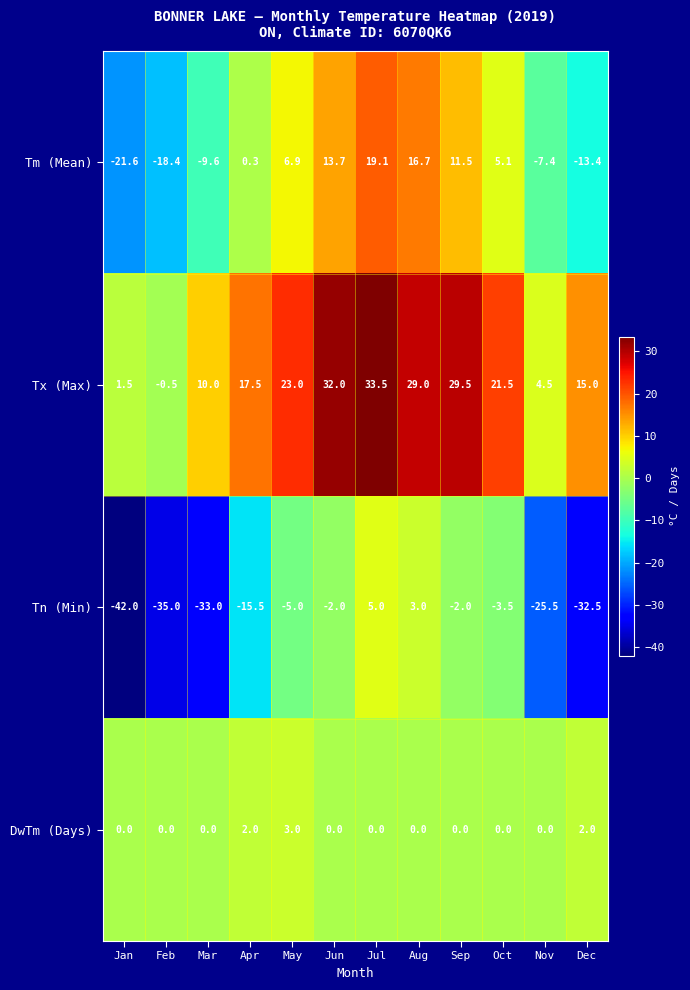

Rank the categories by Tm (Mean) value from highest to lowest.

Jul, Aug, Jun, Sep, May, Oct, Apr, Nov, Mar, Dec, Feb, Jan